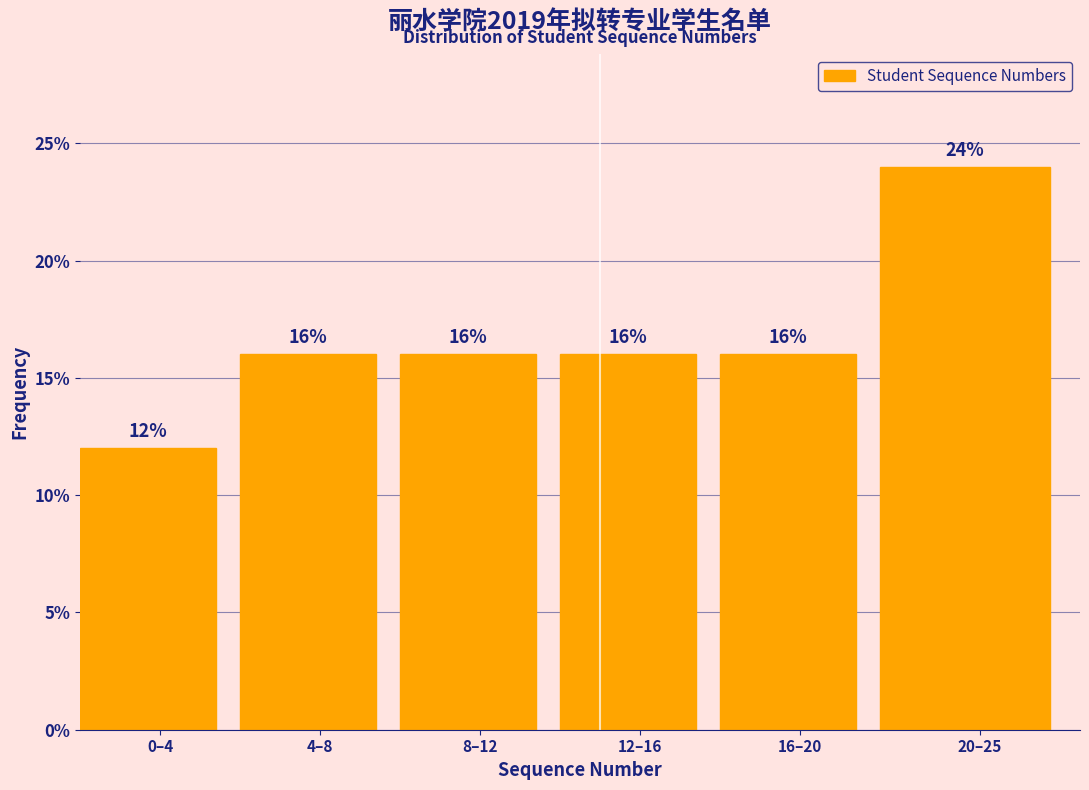

Reading right to left, what are all the values shown in this chart?

24	16	16	16	16	12